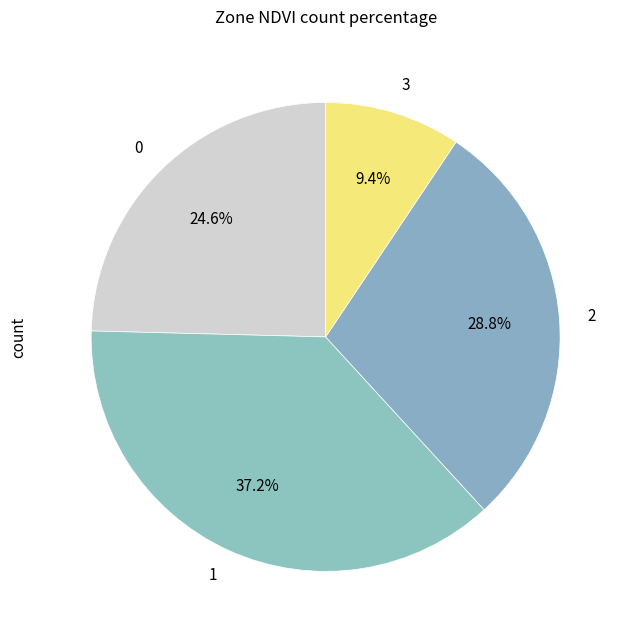

What is the ratio of the value at 1 to the value at 2?

1.3